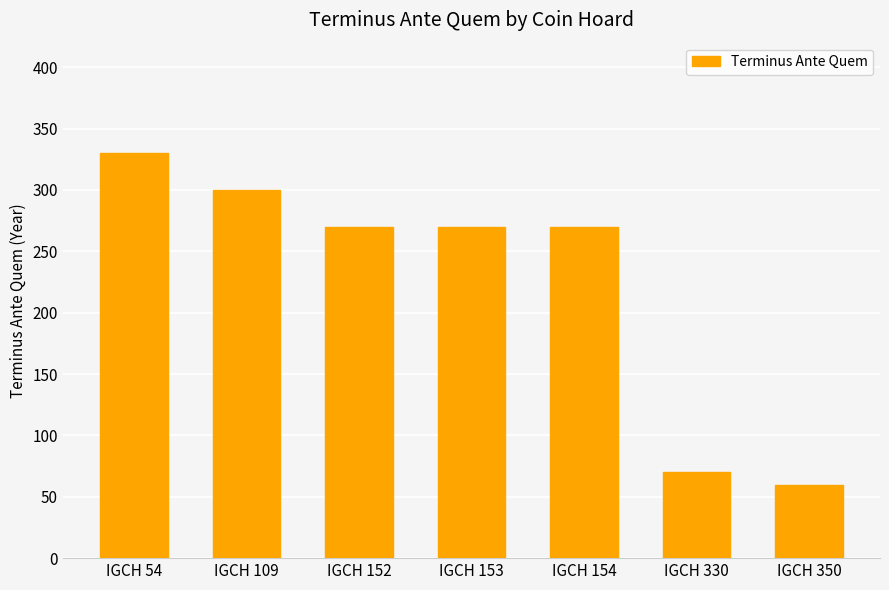

What is the difference between the maximum and minimum values?

270